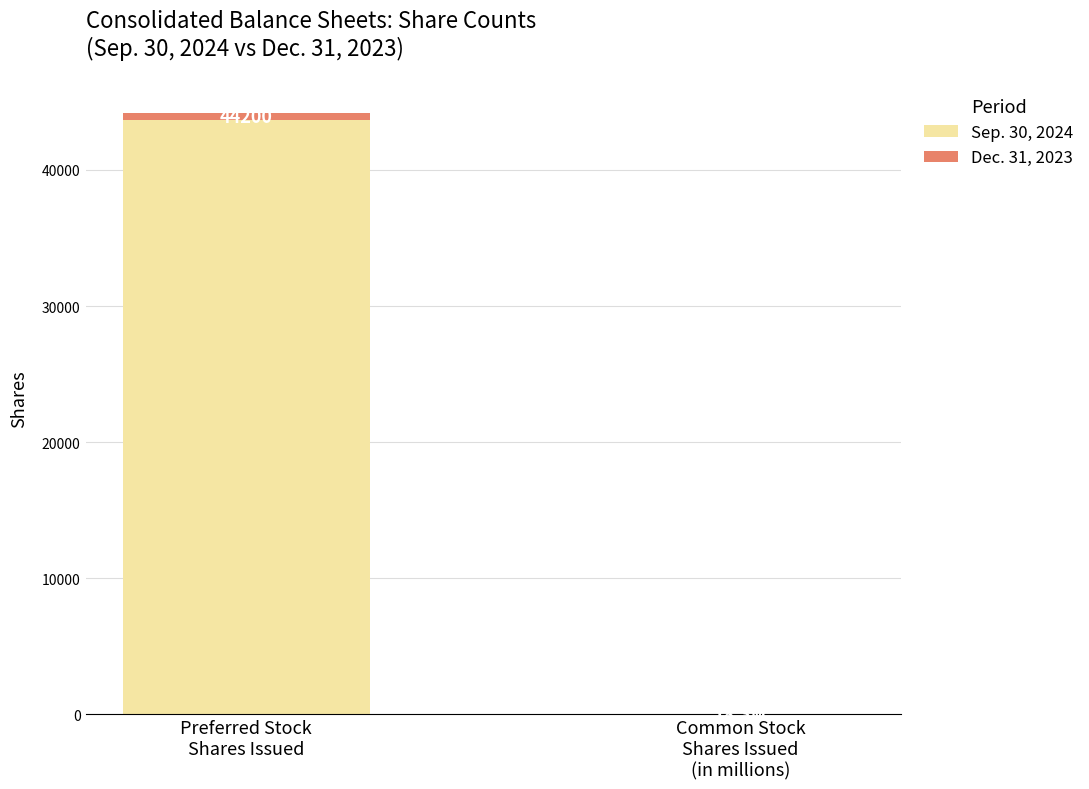

What is the total value across all series at Common Stock
Shares Issued
(in millions)?

18.3